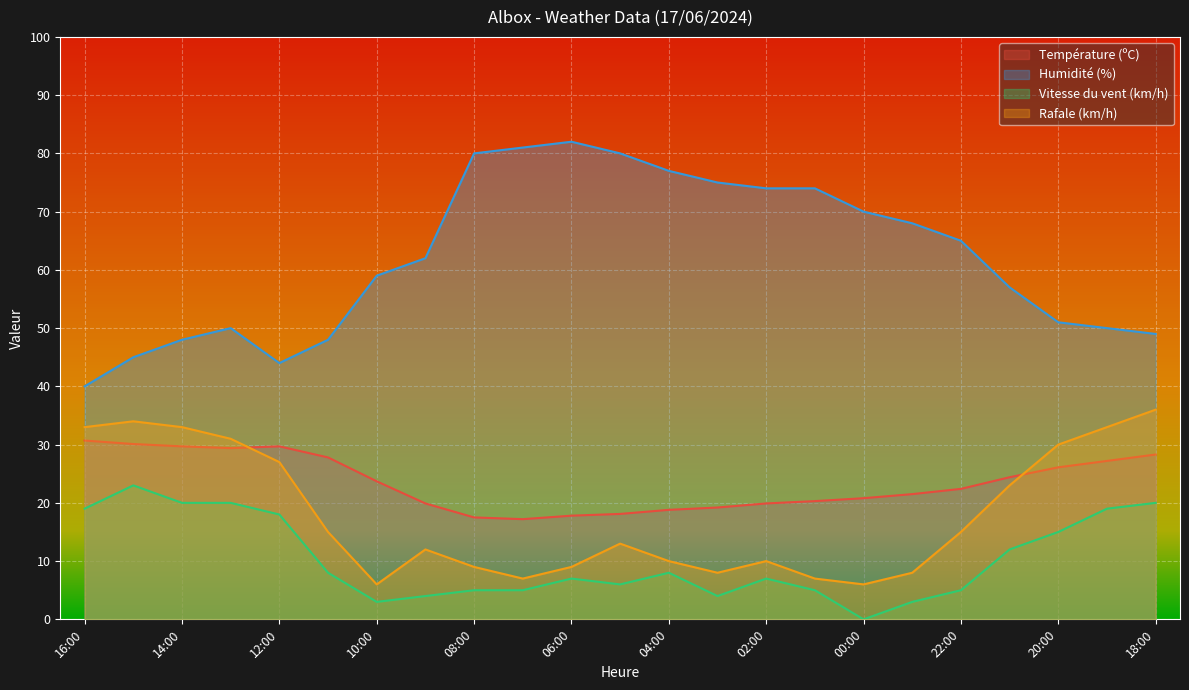

Reading left to right, transcribe all the data shown in this chart.

Température (ºC): 16:00=30.7	15:00=30.1	14:00=29.7	13:00=29.4	12:00=29.7	11:00=27.8	10:00=23.7	09:00=19.9	08:00=17.5	07:00=17.2	06:00=17.8	05:00=18.1	04:00=18.8	03:00=19.2	02:00=19.9	01:00=20.3	00:00=20.8	23:00=21.5	22:00=22.4	21:00=24.4	20:00=26.1	19:00=27.2	18:00=28.3
Humidité (%): 16:00=40.0	15:00=45.0	14:00=48.0	13:00=50.0	12:00=44.0	11:00=48.0	10:00=59.0	09:00=62.0	08:00=80.0	07:00=81.0	06:00=82.0	05:00=80.0	04:00=77.0	03:00=75.0	02:00=74.0	01:00=74.0	00:00=70.0	23:00=68.0	22:00=65.0	21:00=57.0	20:00=51.0	19:00=50.0	18:00=49.0
Vitesse du vent (km/h): 16:00=19.0	15:00=23.0	14:00=20.0	13:00=20.0	12:00=18.0	11:00=8.0	10:00=3.0	09:00=4.0	08:00=5.0	07:00=5.0	06:00=7.0	05:00=6.0	04:00=8.0	03:00=4.0	02:00=7.0	01:00=5.0	00:00=0.0	23:00=3.0	22:00=5.0	21:00=12.0	20:00=15.0	19:00=19.0	18:00=20.0
Rafale (km/h): 16:00=33.0	15:00=34.0	14:00=33.0	13:00=31.0	12:00=27.0	11:00=15.0	10:00=6.0	09:00=12.0	08:00=9.0	07:00=7.0	06:00=9.0	05:00=13.0	04:00=10.0	03:00=8.0	02:00=10.0	01:00=7.0	00:00=6.0	23:00=8.0	22:00=15.0	21:00=23.0	20:00=30.0	19:00=33.0	18:00=36.0